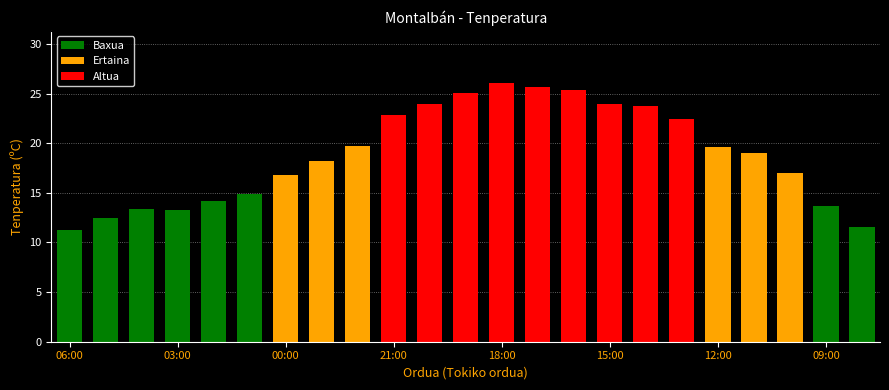

What is the value of the 22nd bar from the left?

13.7